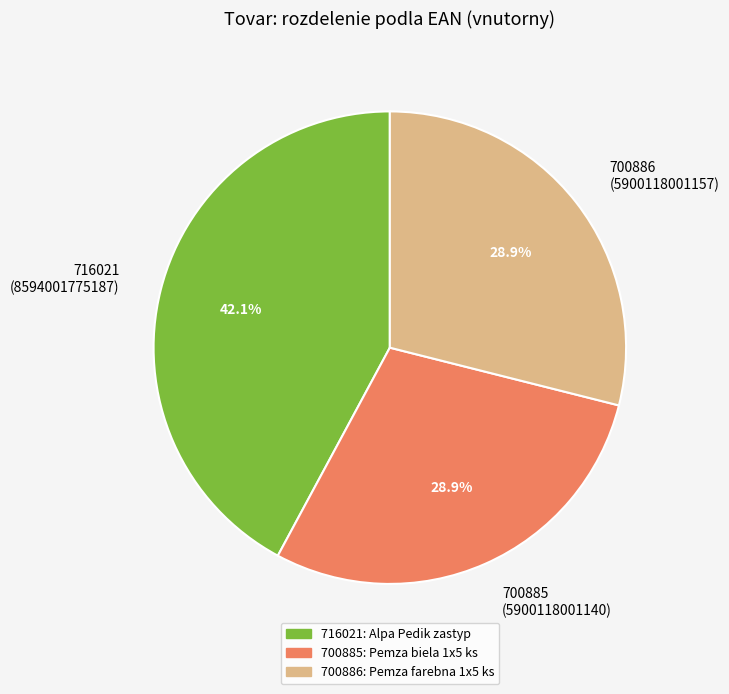

Which has a higher value, 716021 (8594001775187) or 700886 (5900118001157)?

716021 (8594001775187)